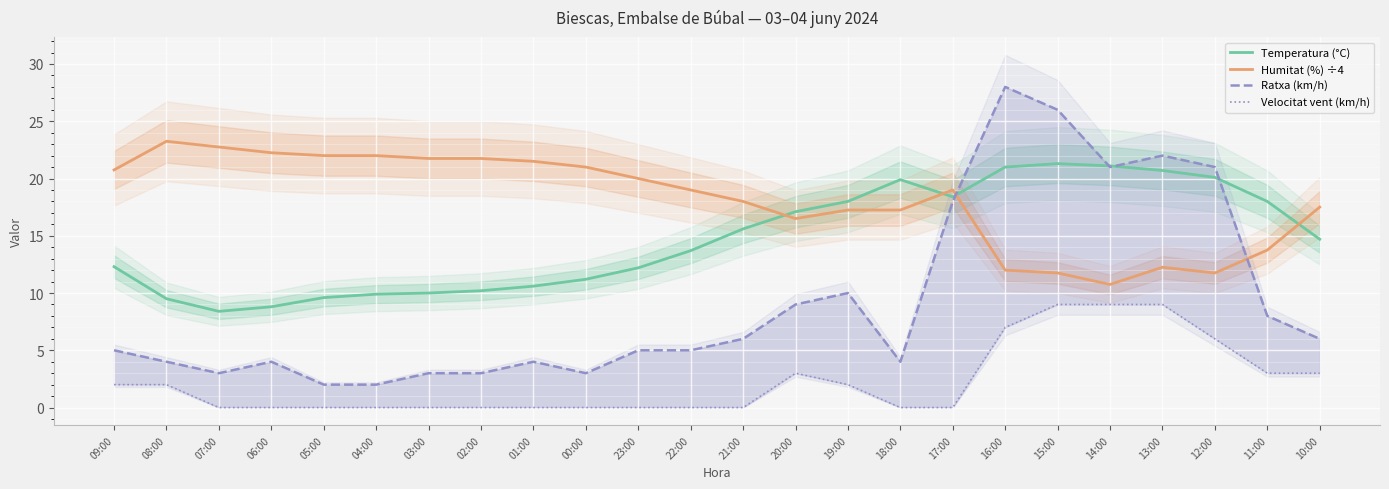

List the labels in order of Temperatura (°C) value, smallest first.

07:00, 06:00, 08:00, 05:00, 04:00, 03:00, 02:00, 01:00, 00:00, 23:00, 09:00, 22:00, 10:00, 21:00, 20:00, 19:00, 11:00, 17:00, 18:00, 12:00, 13:00, 16:00, 14:00, 15:00